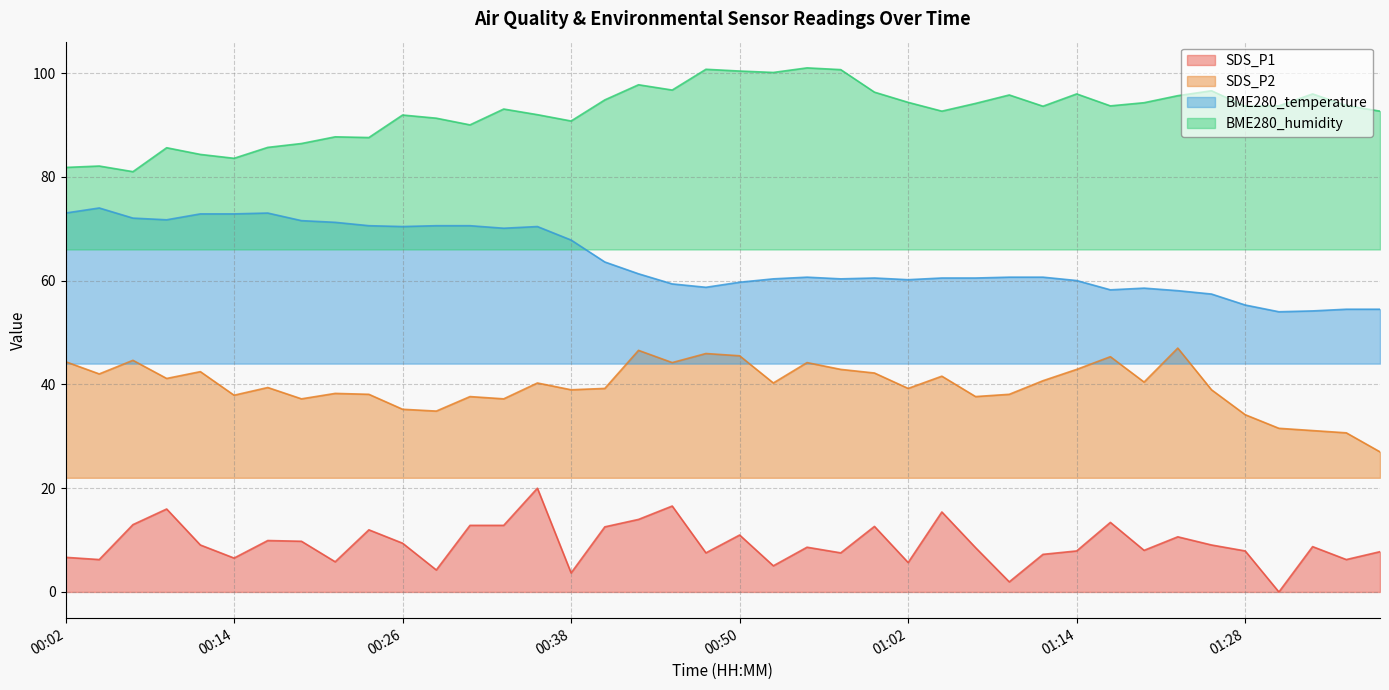

Is the value of SDS_P1 at 00:11 greater than the value of BME280_temperature at 00:57?

No